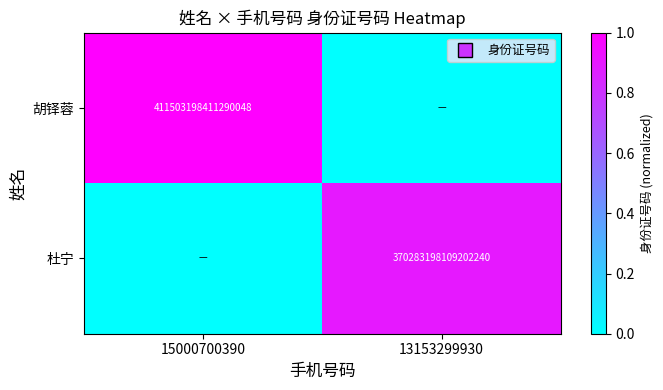

The 胡铎蓉 series shows 602714912453538688 at 15000700390. True or false?

False